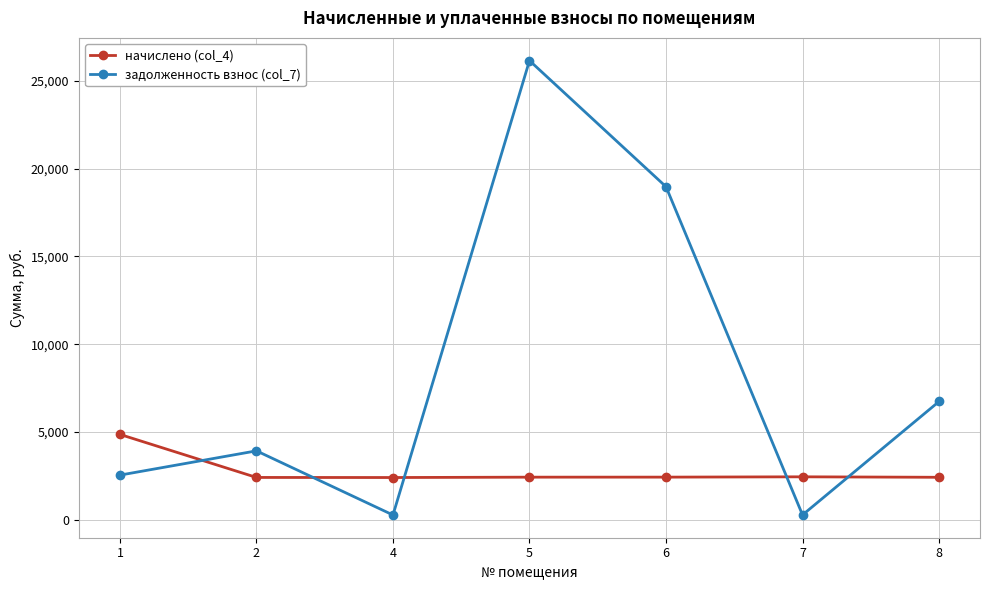

Rank the series by their average value, from lowest to highest.

начислено (col_4), задолженность взнос (col_7)